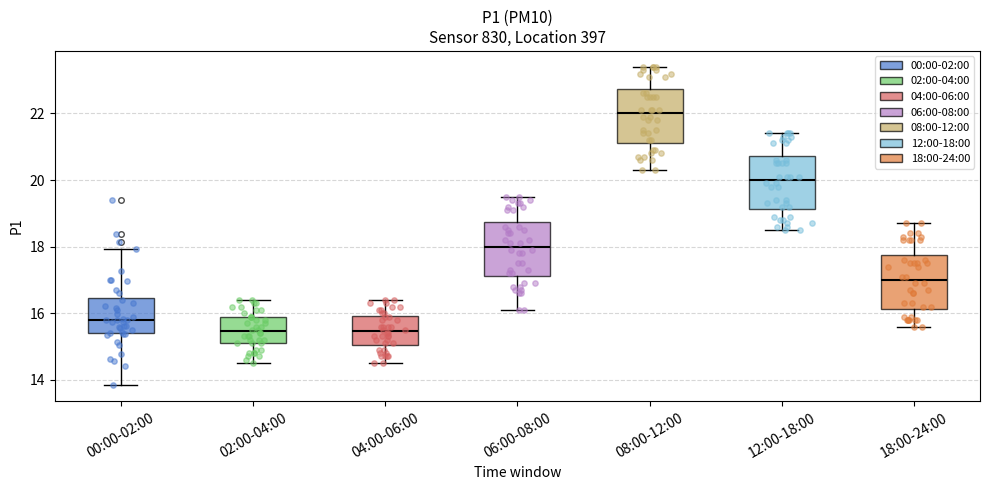

Reading left to right, transcribe this box plot: for each box, give where its median line is, the range the box spans, and where its two whiskers end, as read against the y-axis. The values are not printed on the chart, so give them approximately, as read against the axis.

00:00-02:00: median 15.8, box 15.4 to 16.4, whiskers 13.8 to 18.0
02:00-04:00: median 15.4, box 15.2 to 16.0, whiskers 14.6 to 16.4
04:00-06:00: median 15.4, box 15.0 to 16.0, whiskers 14.6 to 16.4
06:00-08:00: median 18.0, box 17.2 to 18.8, whiskers 16.2 to 19.6
08:00-12:00: median 22.0, box 21.2 to 22.8, whiskers 20.4 to 23.4
12:00-18:00: median 20.0, box 19.2 to 20.8, whiskers 18.6 to 21.4
18:00-24:00: median 17.0, box 16.2 to 17.8, whiskers 15.6 to 18.8